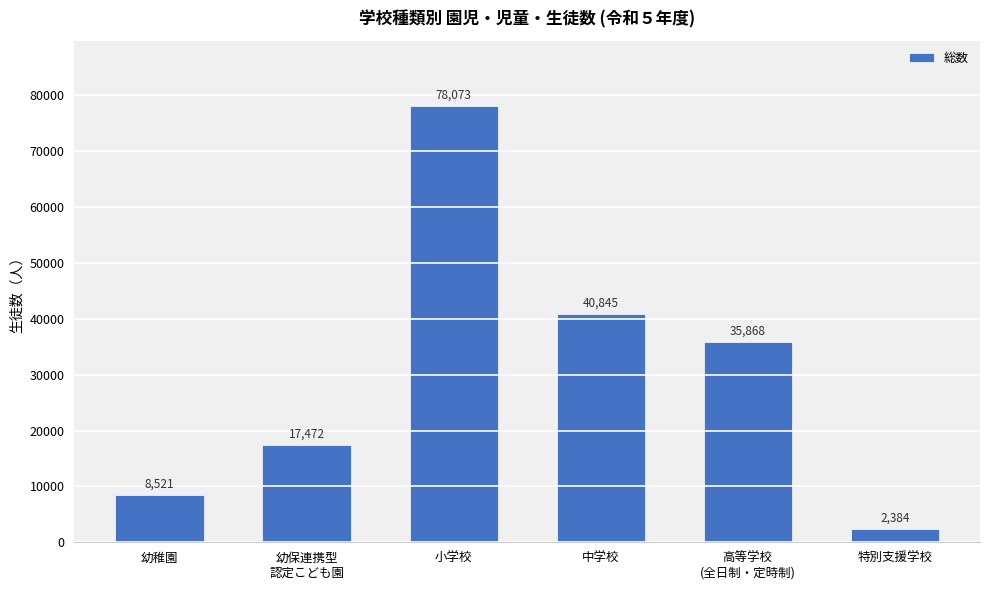

How many distinct data groups are displayed?

1